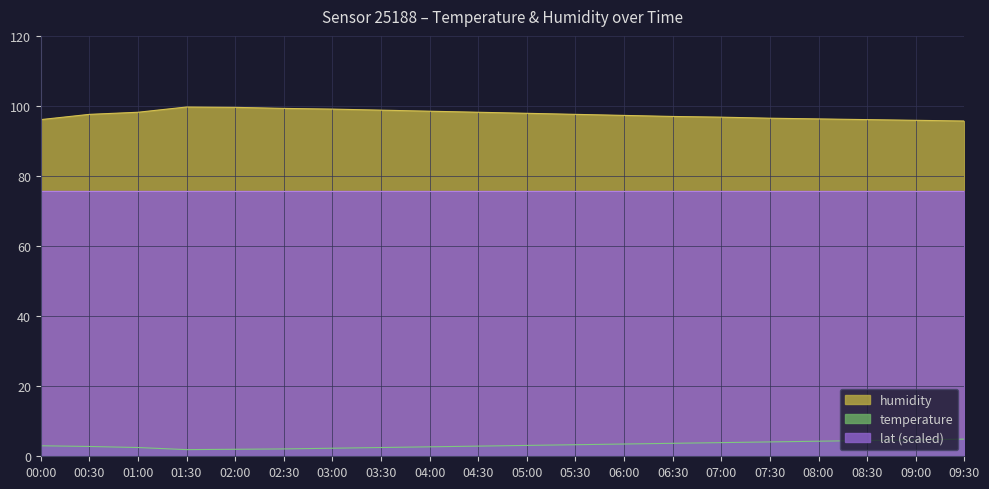

Rank the series at 04:00 from lowest to highest value.

temperature, lat (scaled), humidity